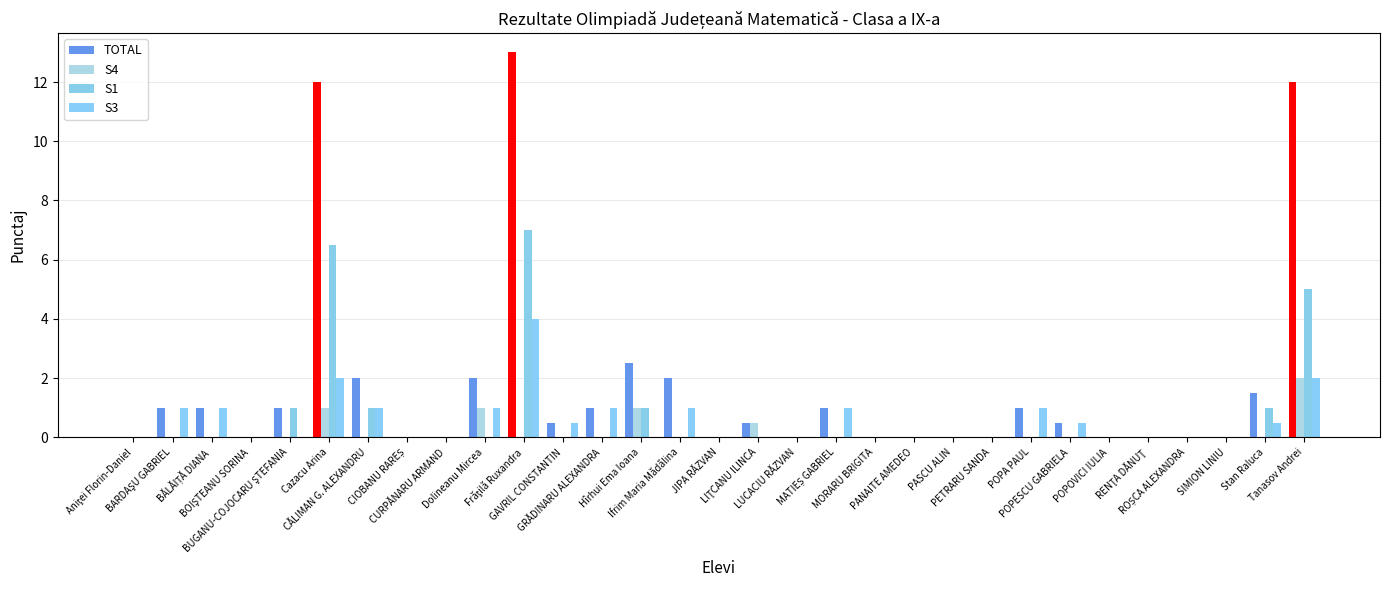

Where is S3 nearest to the value 2?

Cazacu Arina